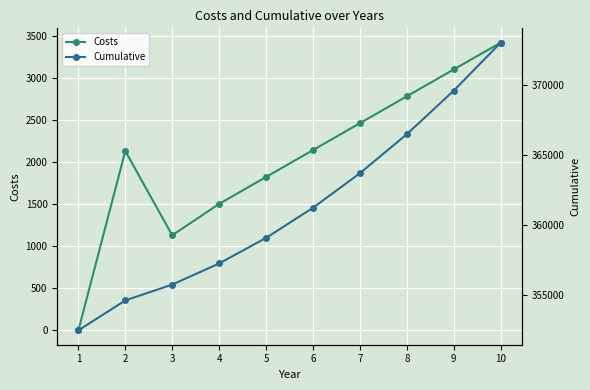

Rank the series by their maximum value, from lowest to highest.

Costs, Cumulative